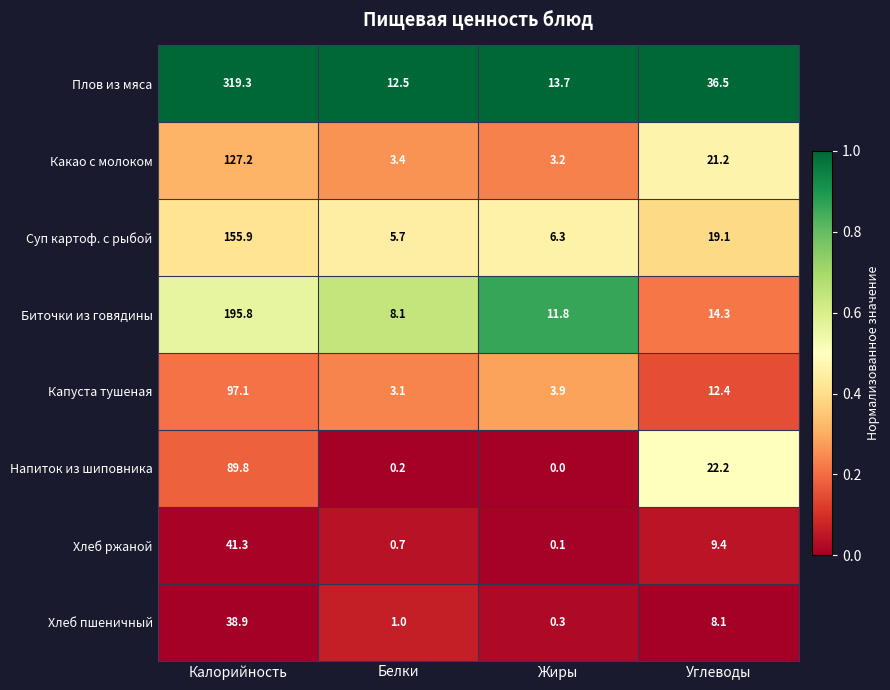

At which category does the chart reach its minimum across all series?

Жиры